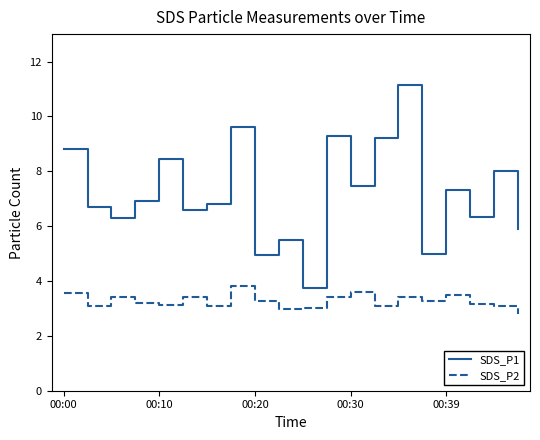

Which series has the largest range (max minus min)?

SDS_P1